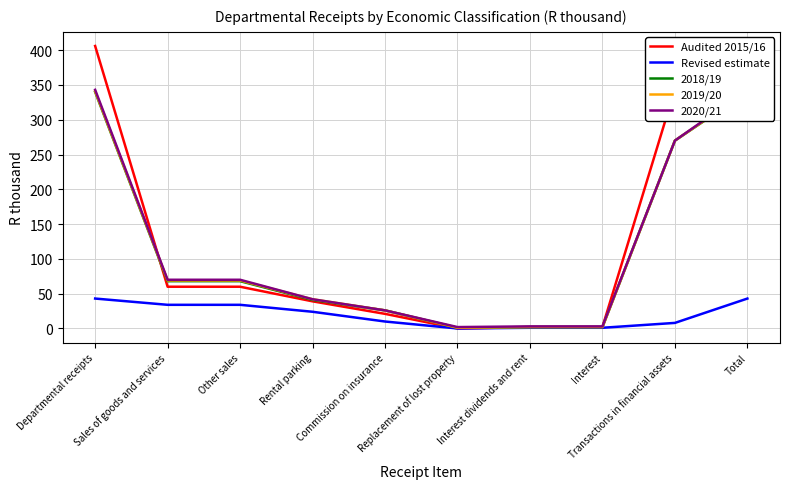

What is the total value across all series at Departmental receipts?

1473